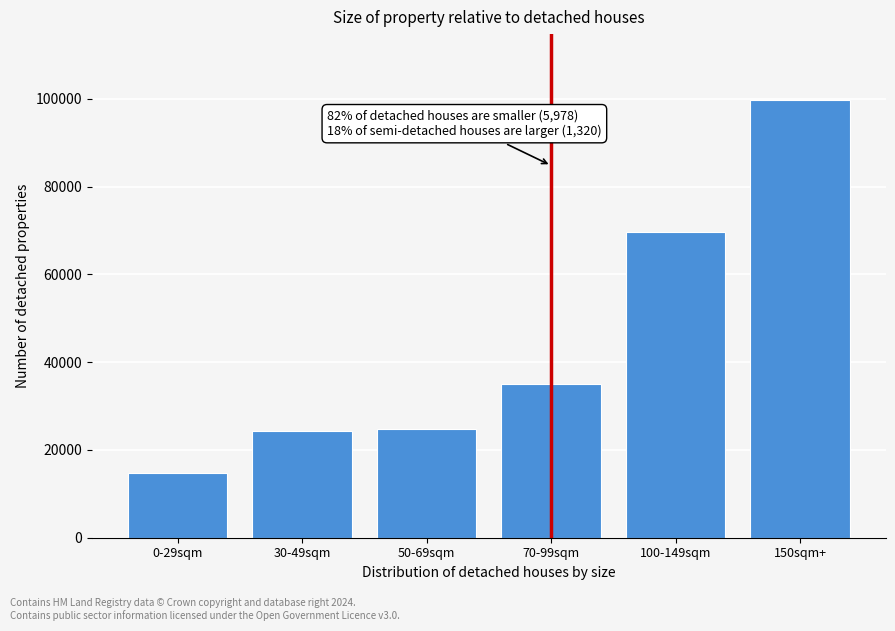

What is the value of the 3rd bar from the left?

24789